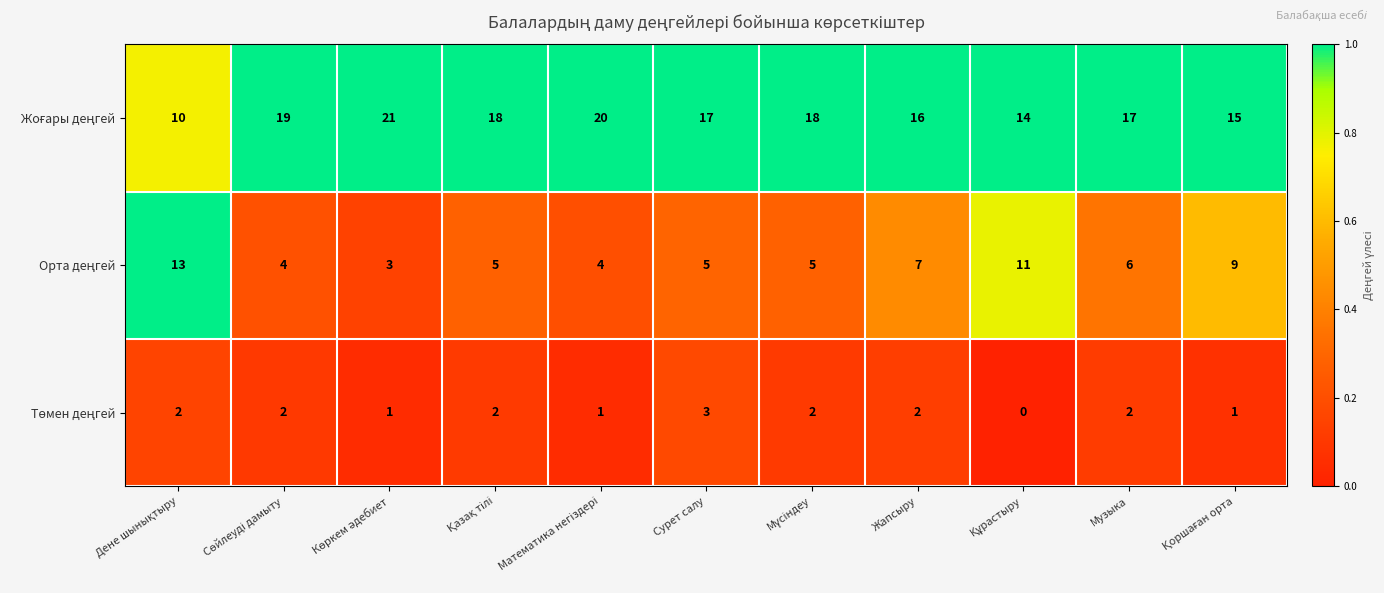

What is the spread (max minus min) of values at Музыка?

15